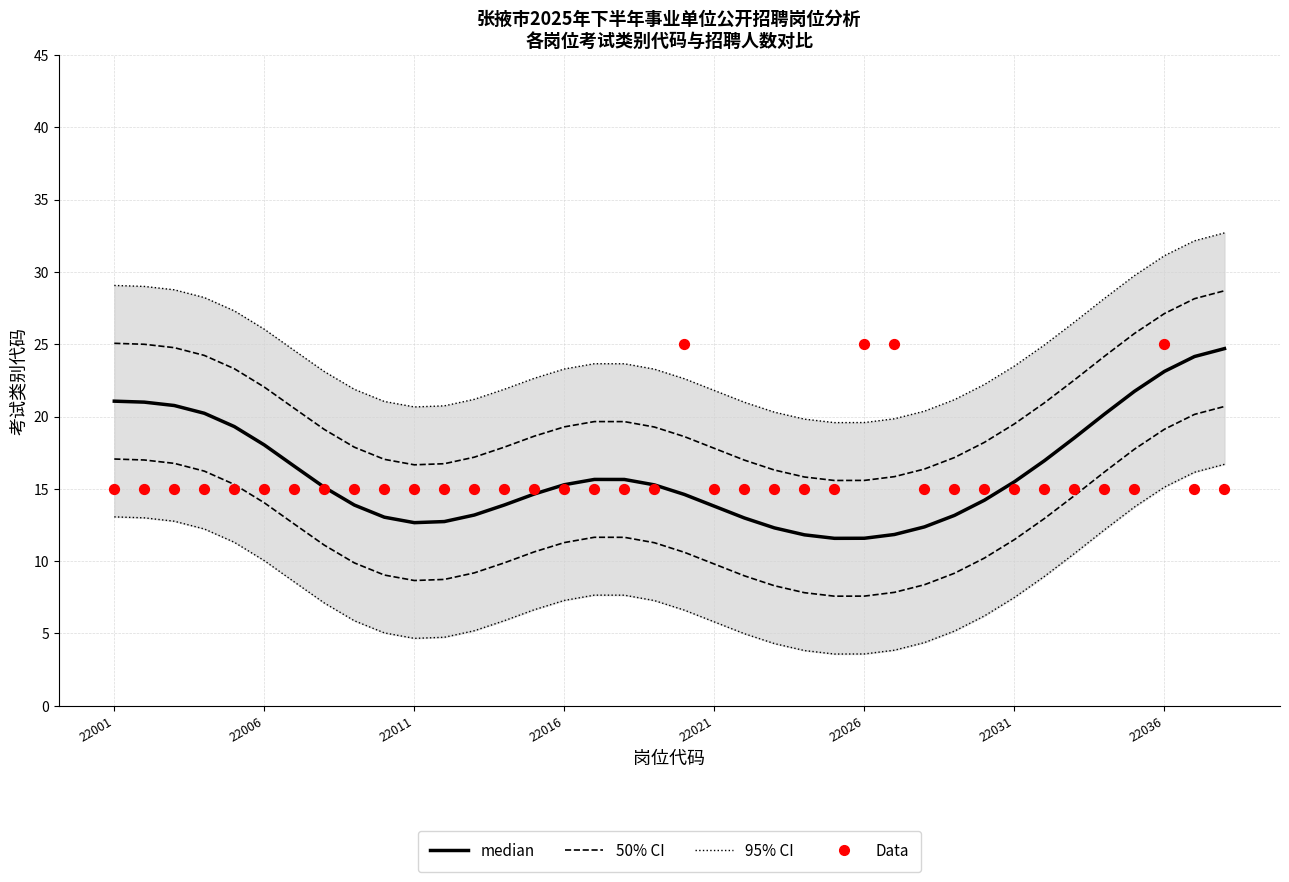

Which series has the largest Y range (max minus min)?

95% CI